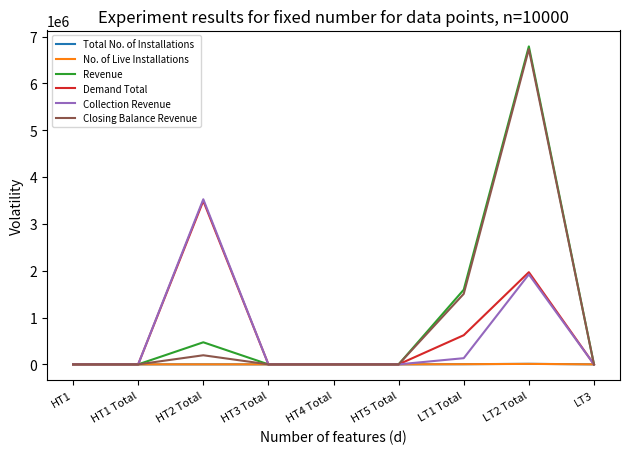

How many categories are shown in the chart?

9